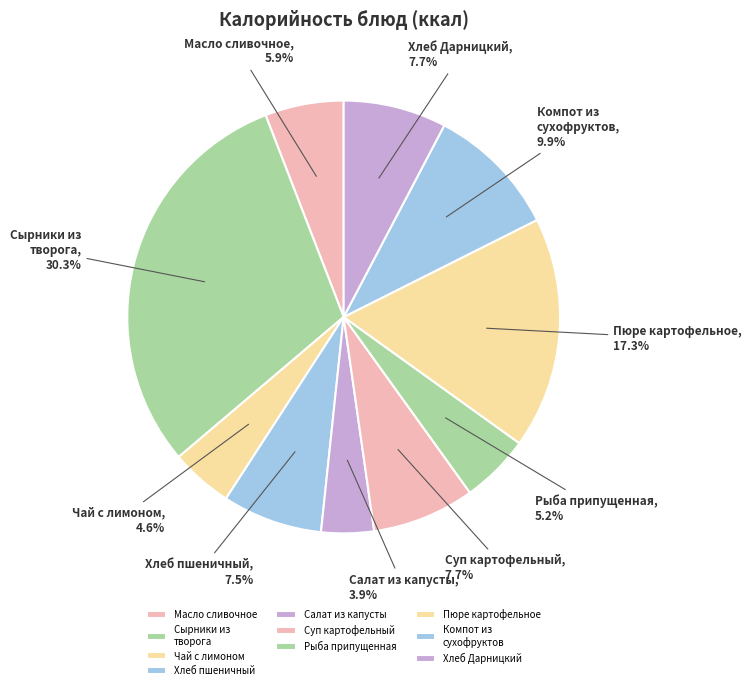

Is there any slice that represents more than half of the pie?

No